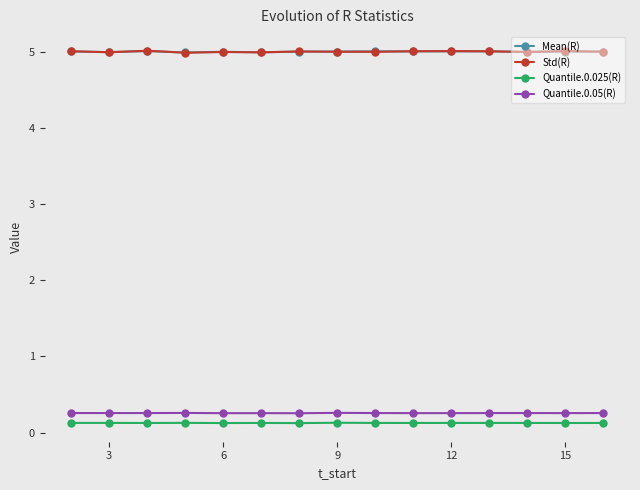

What is the maximum value for Std(R)?

5.0